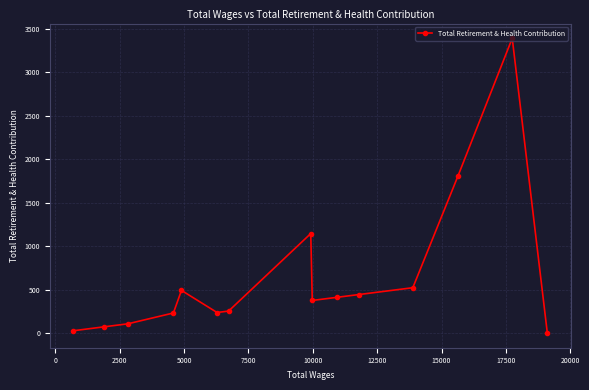

What is the value of the 4th point from the left?

230.0